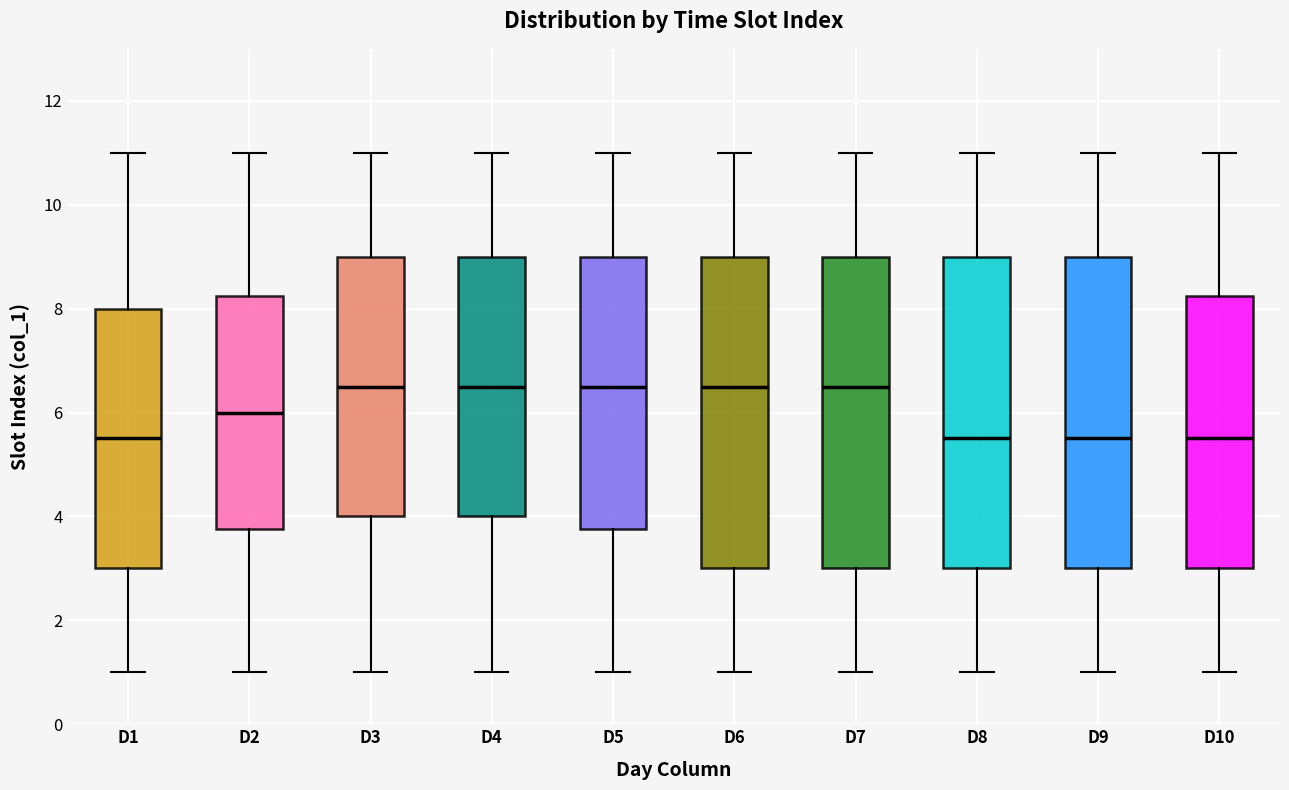

Reading left to right, transcribe this box plot: for each box, give where its median line is, the range the box spans, and where its two whiskers end, as read against the y-axis. The values are not printed on the chart, so give them approximately, as read against the axis.

D1: median 5.6, box 3.0 to 8.0, whiskers 1.0 to 11.0
D2: median 6.0, box 3.8 to 8.2, whiskers 1.0 to 11.0
D3: median 6.6, box 4.0 to 9.0, whiskers 1.0 to 11.0
D4: median 6.6, box 4.0 to 9.0, whiskers 1.0 to 11.0
D5: median 6.6, box 3.8 to 9.0, whiskers 1.0 to 11.0
D6: median 6.6, box 3.0 to 9.0, whiskers 1.0 to 11.0
D7: median 6.6, box 3.0 to 9.0, whiskers 1.0 to 11.0
D8: median 5.6, box 3.0 to 9.0, whiskers 1.0 to 11.0
D9: median 5.6, box 3.0 to 9.0, whiskers 1.0 to 11.0
D10: median 5.6, box 3.0 to 8.2, whiskers 1.0 to 11.0